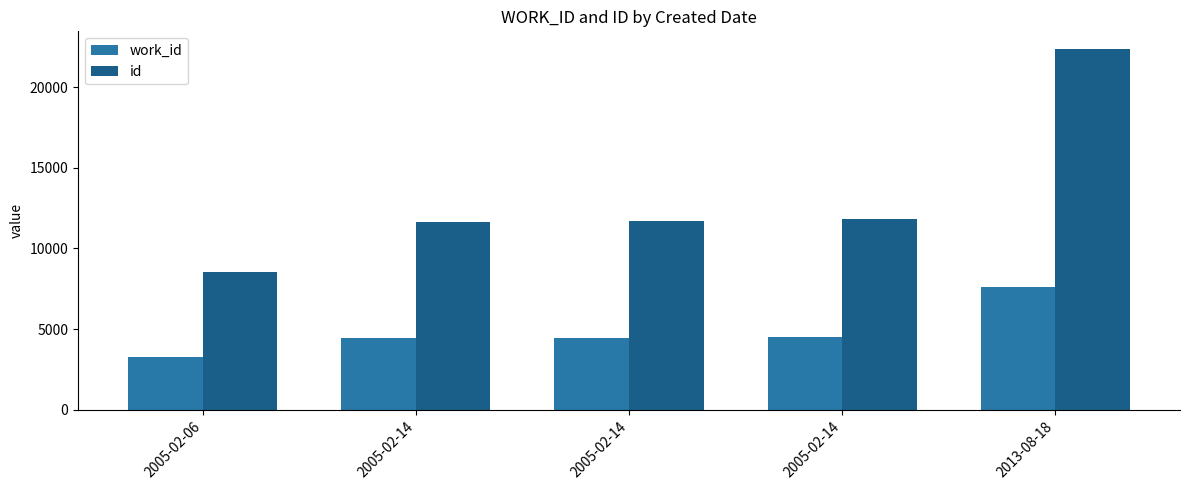

Which series has the widest spread of values?

id